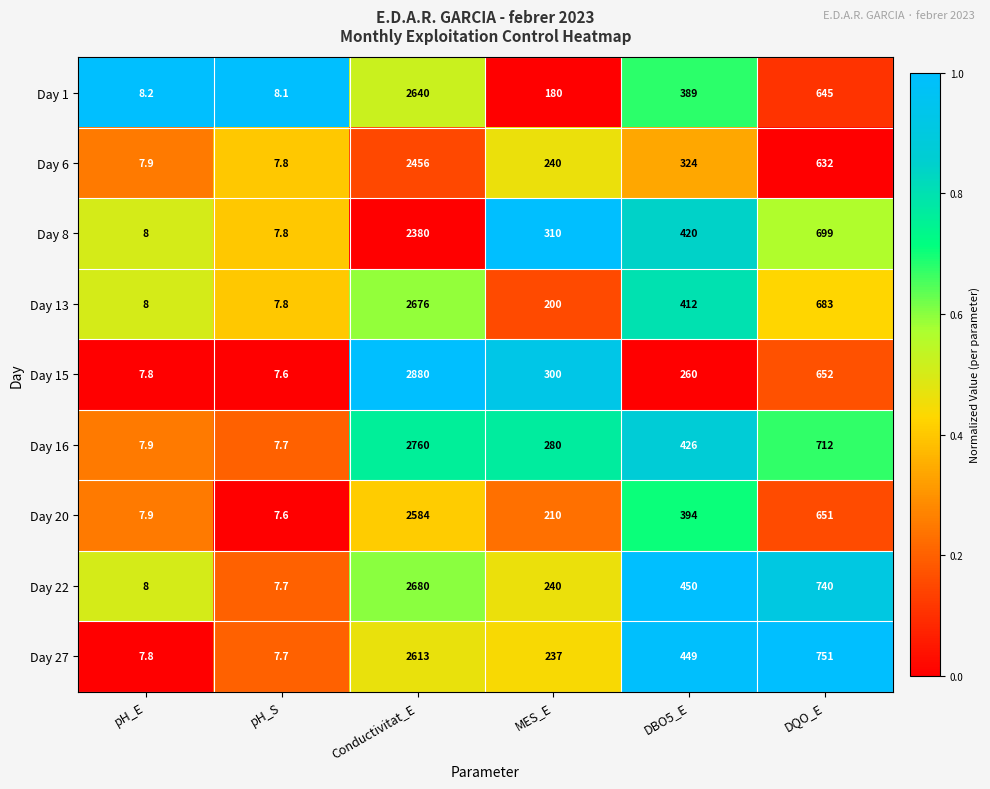

List the labels in order of Day 15 value, largest first.

Conductivitat_E, DQO_E, MES_E, DBO5_E, pH_E, pH_S